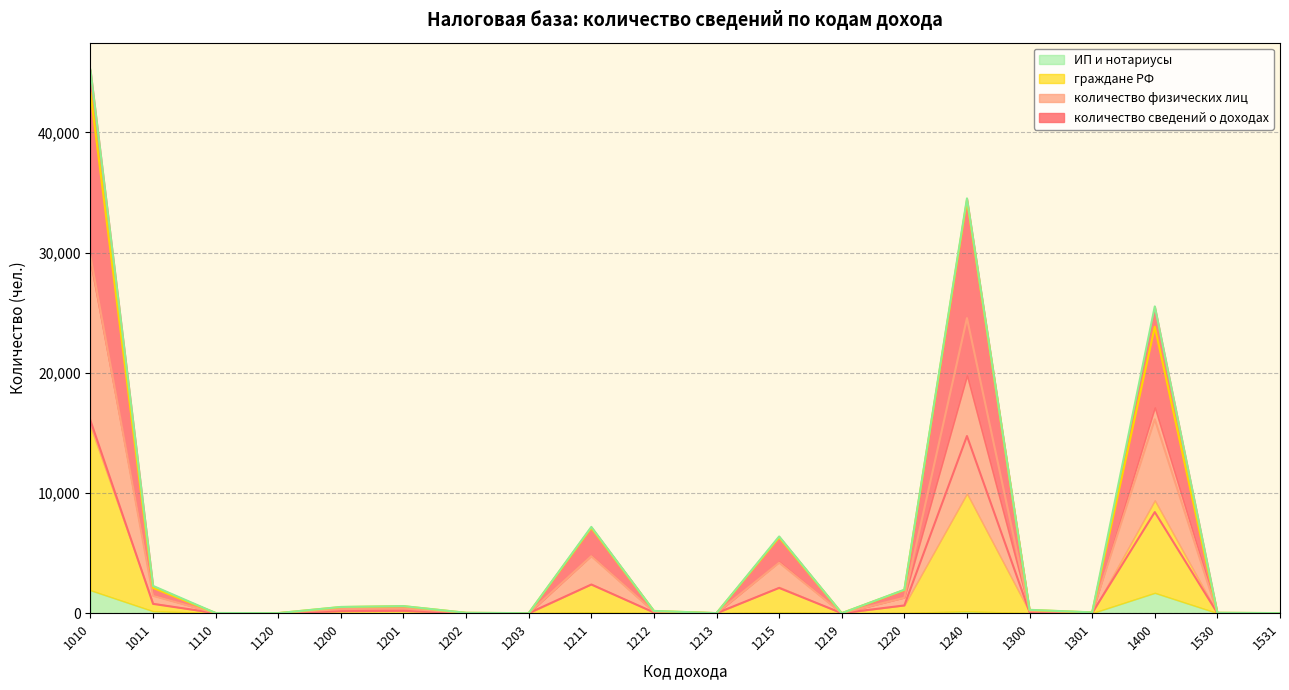

What is the sum of the количество сведений о доходах values at 1201 and 1202?

204